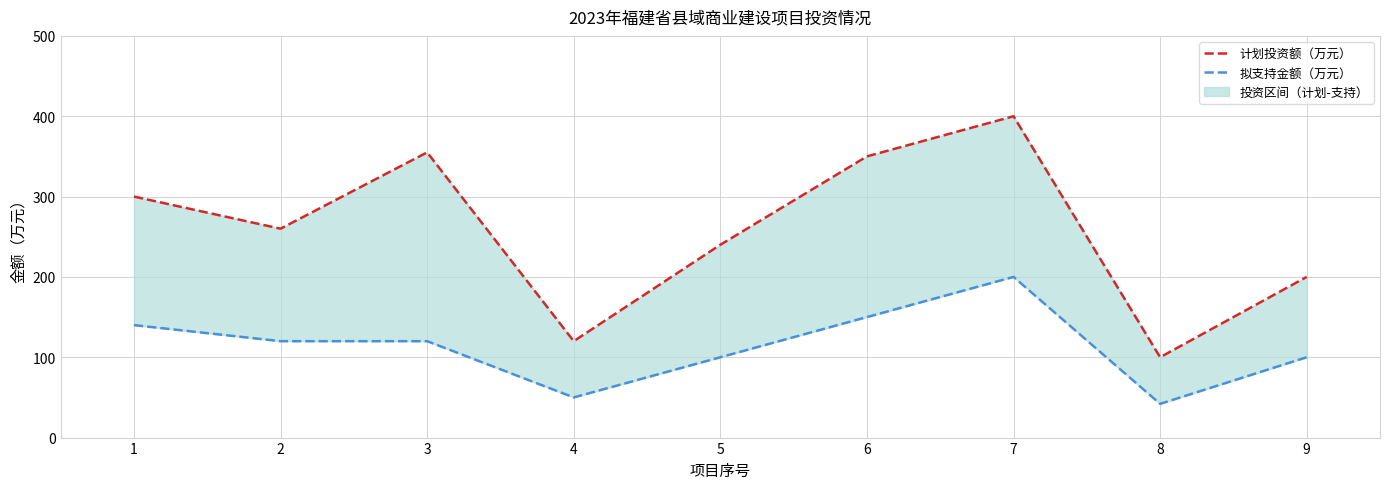

What is the total value across all series at 9?

300